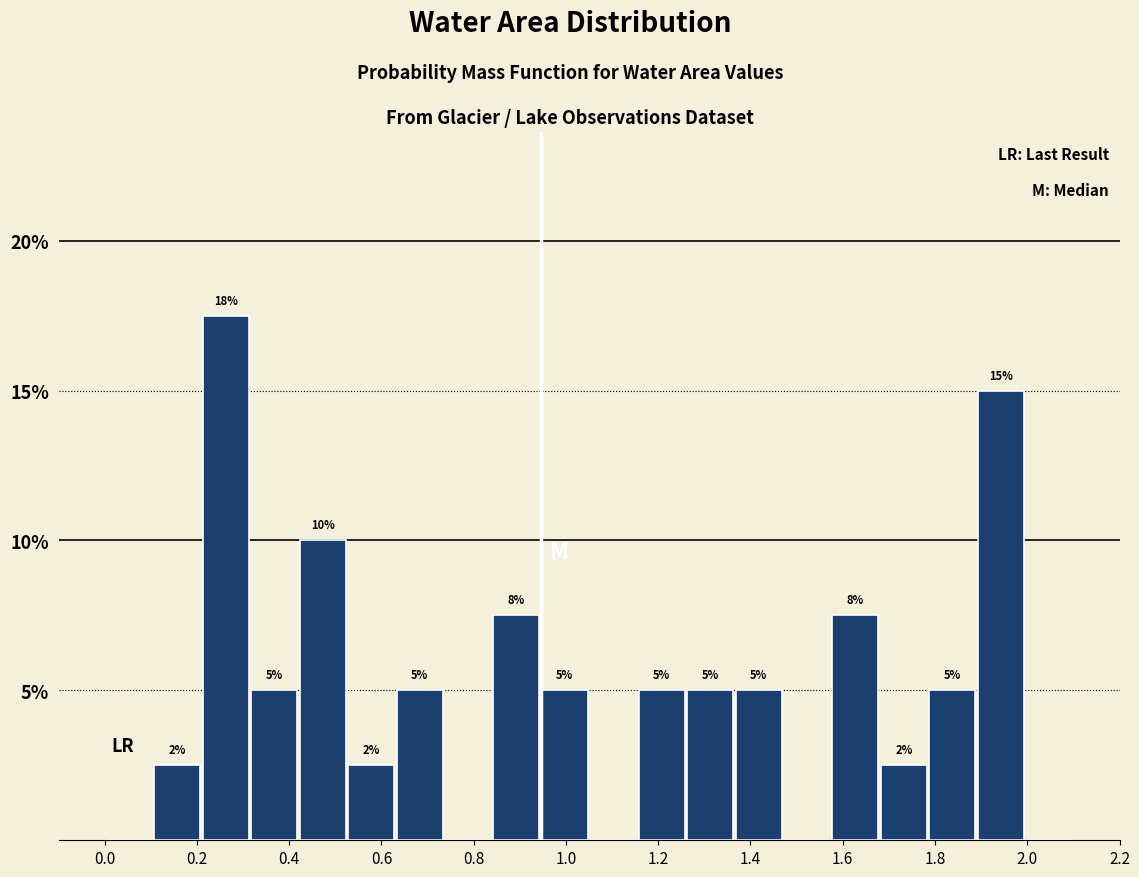

Over which range of the x-axis is the bar tallest?

0.210 to 0.315